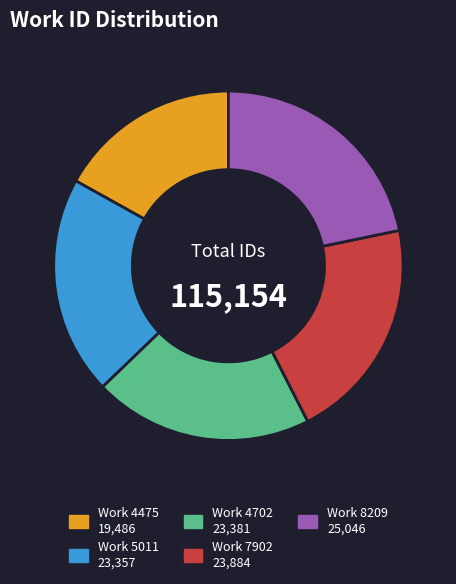

Is there a majority slice in this chart?

No